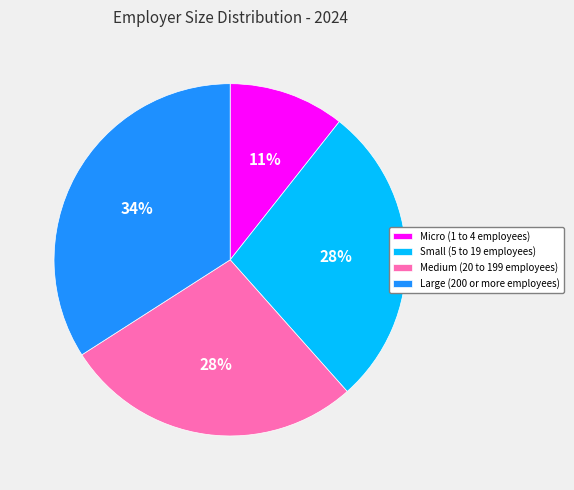

True or false: Small (5 to 19 employees) accounts for 28% of the total.

True